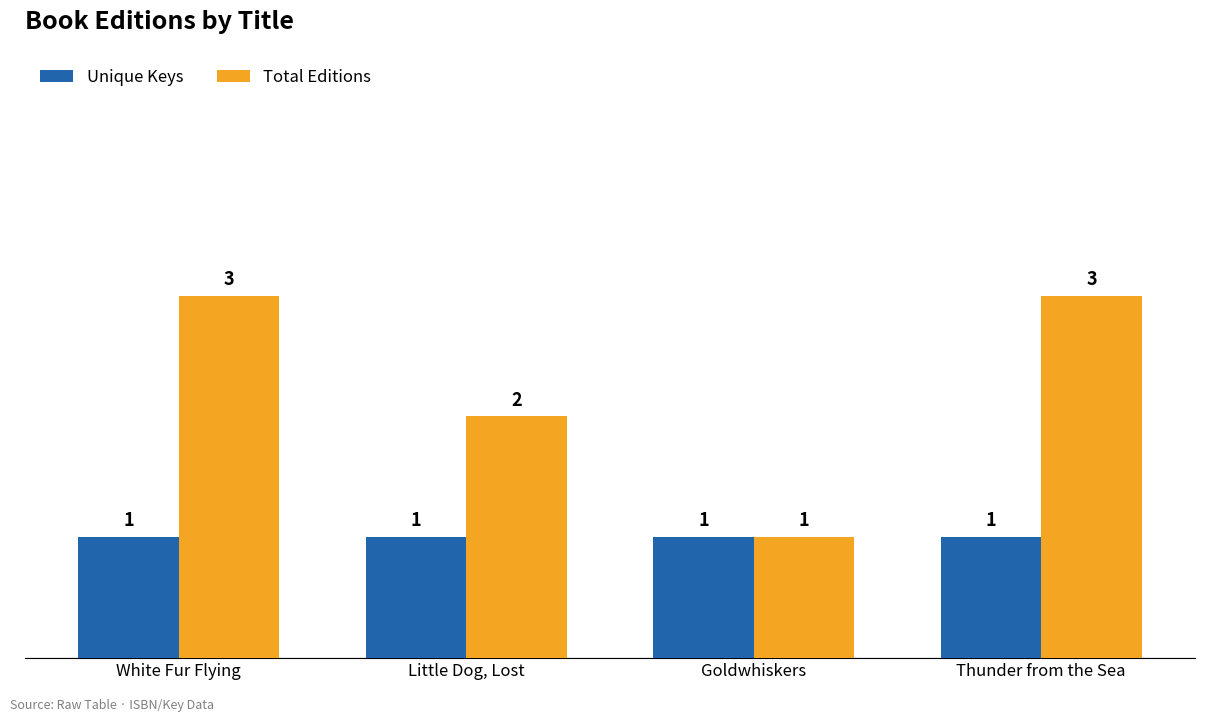

Reading left to right, extract all data points from this chart.

Unique Keys: 1	1	1	1
Total Editions: 3	2	1	3